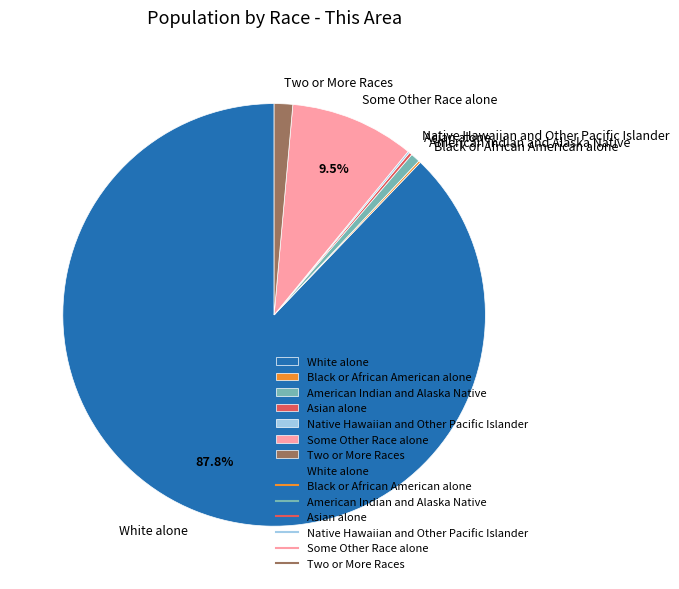

To the nearest percent, what is the difference between the largest and smallest slice percentages?

88%